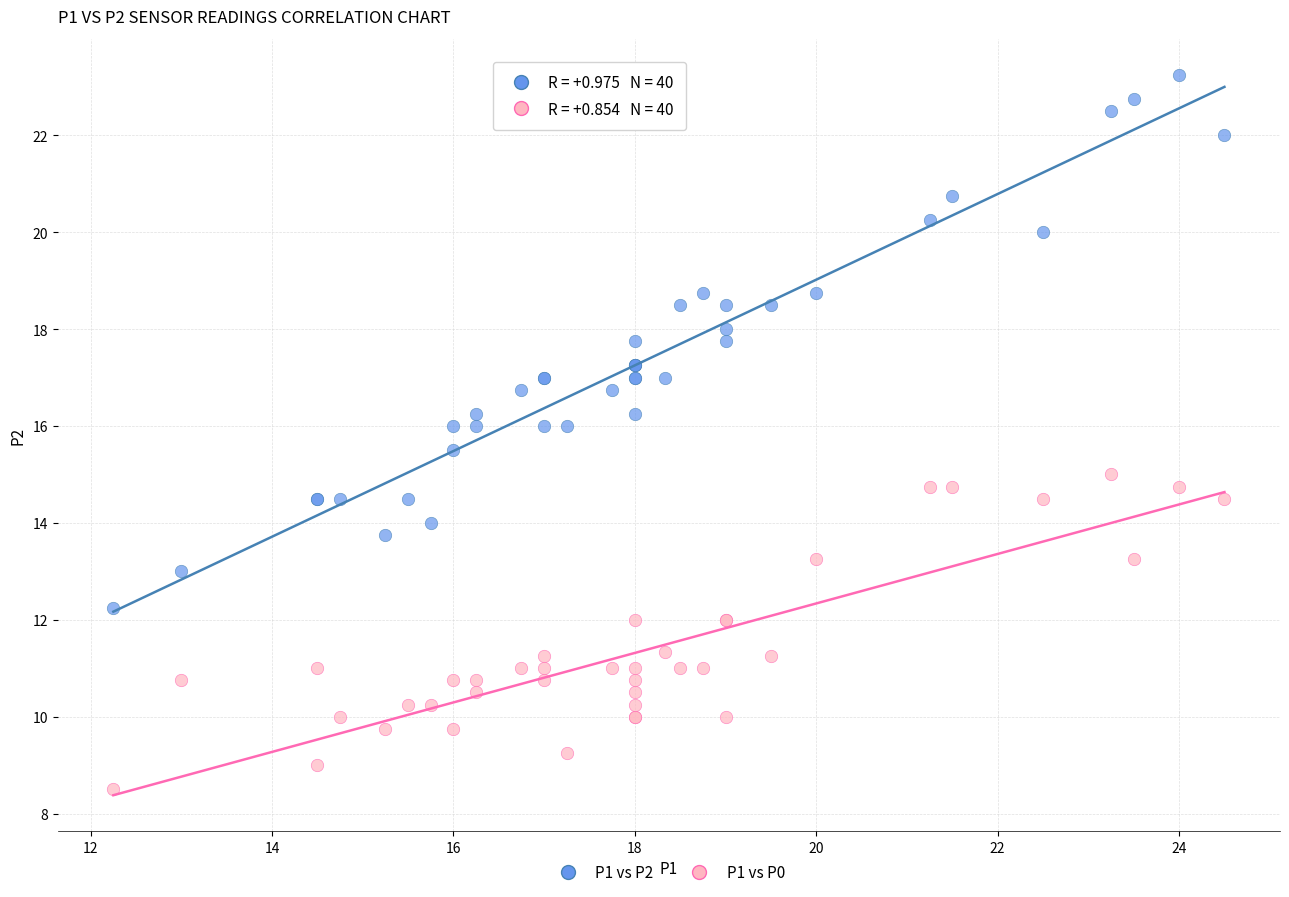

What is the X range (max minus min) for the scatter plot?

12.2